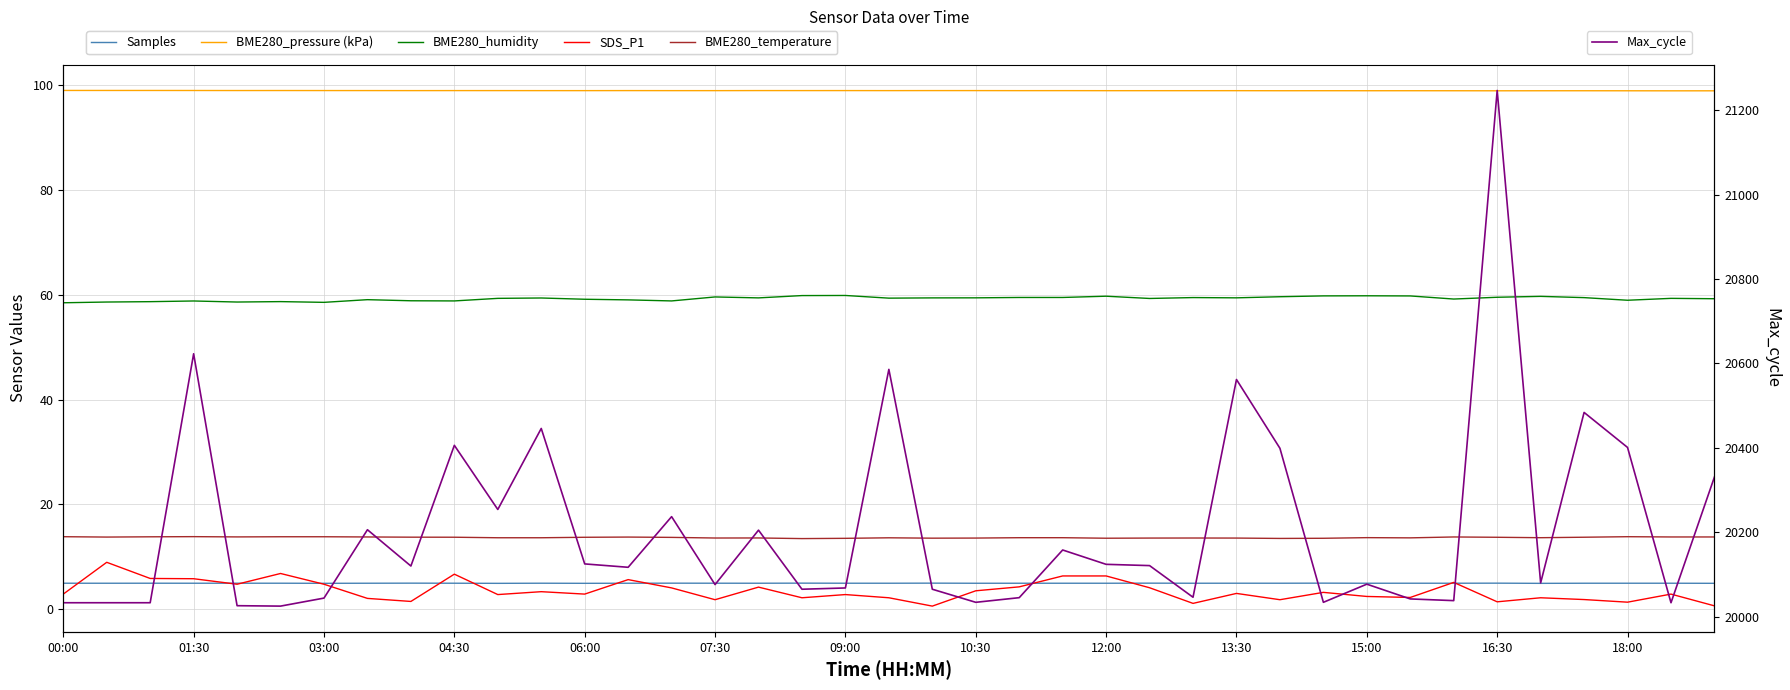

Which series has the largest total across all categories?

Max_cycle